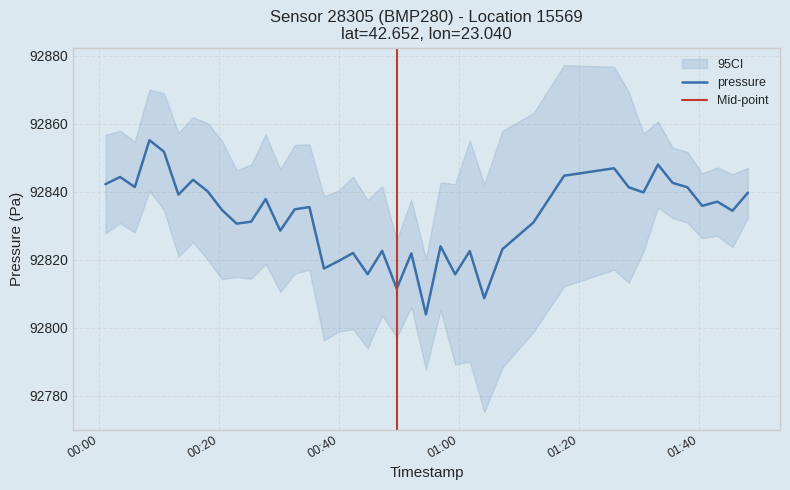

Where does the data first go above 92835?

00:00